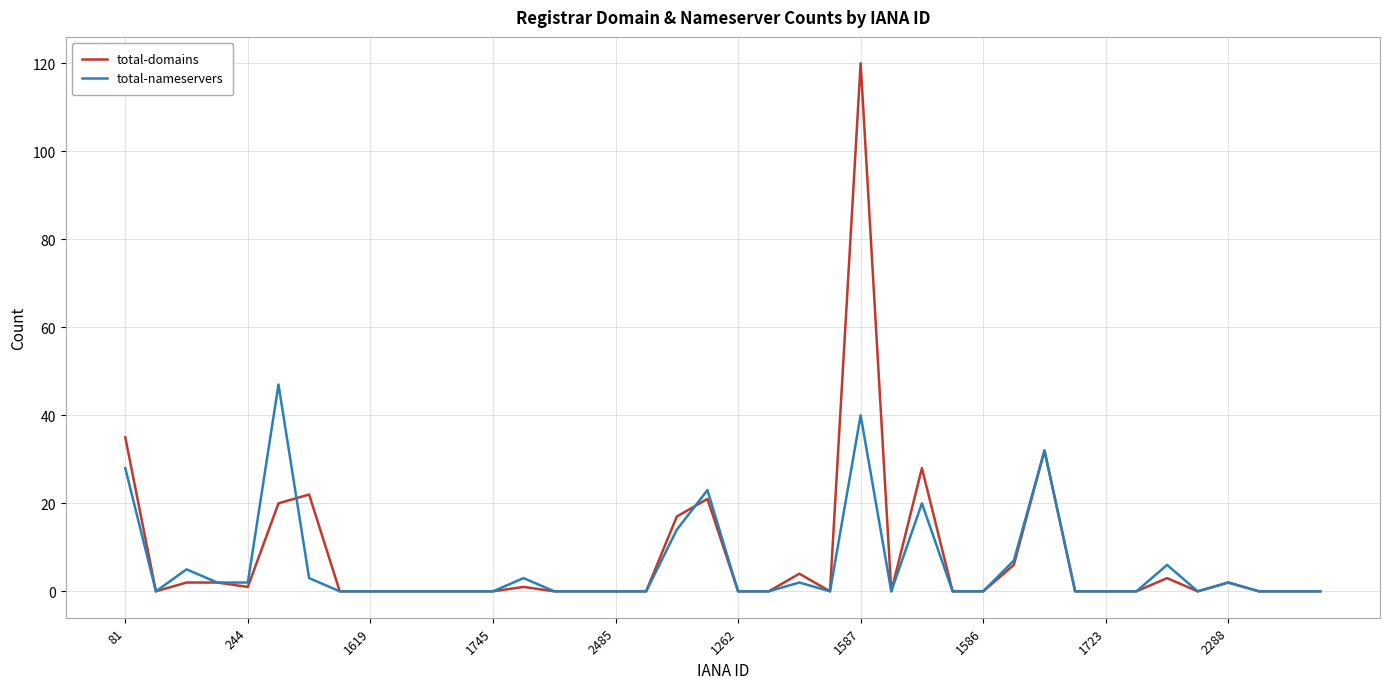

Which series has the largest range (max minus min)?

total-domains